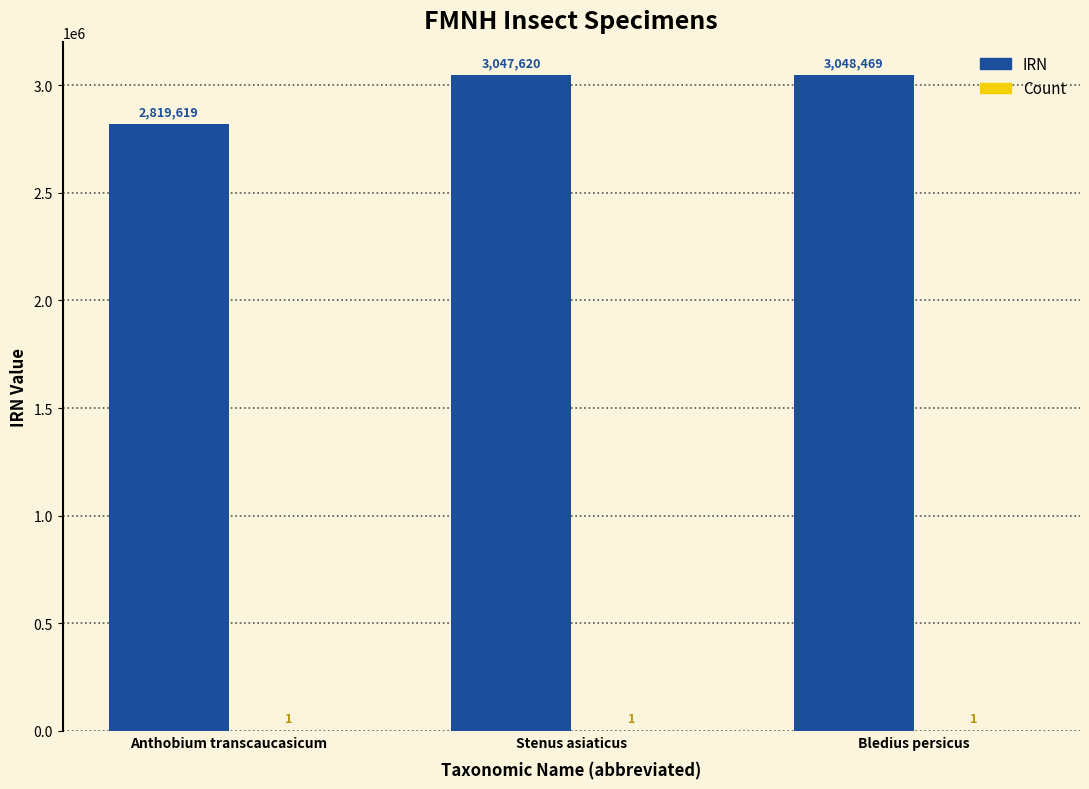

What is the sum of the IRN values at Anthobium transcaucasicum and Stenus asiaticus?

5867239